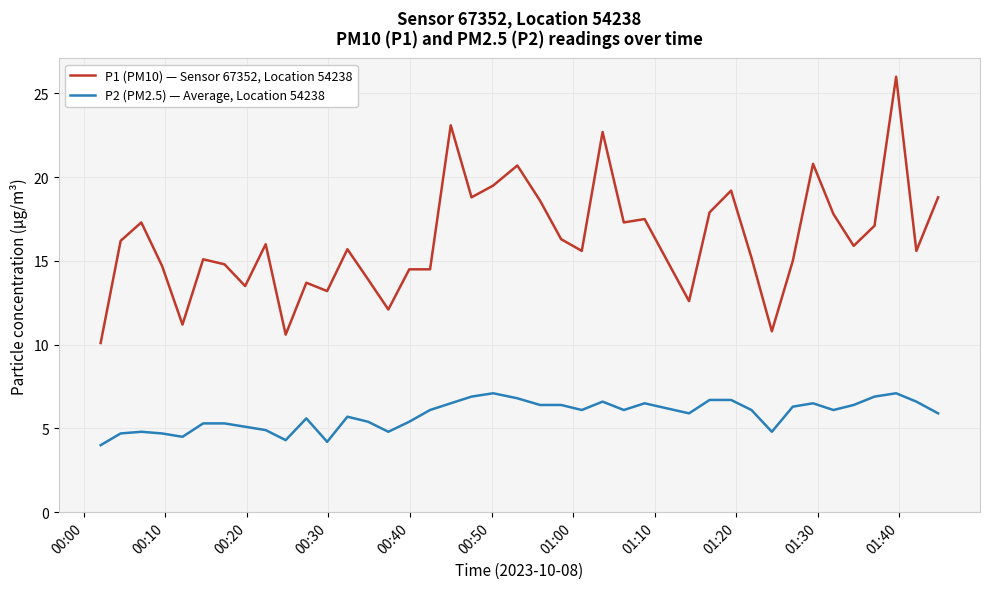

What is the minimum value for P1 (PM10) — Sensor 67352, Location 54238?

10.1